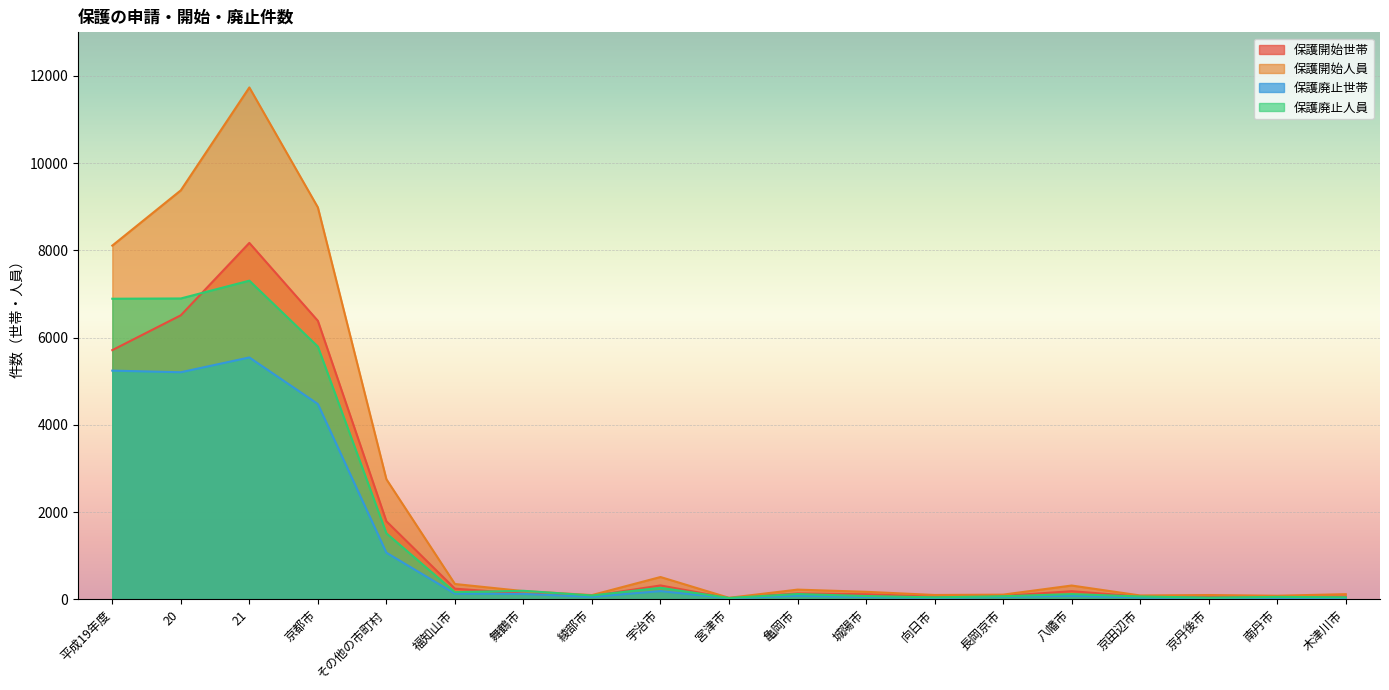

At 京丹後市, list the series in order from largest to smallest.

保護開始人員, 保護開始世帯, 保護廃止人員, 保護廃止世帯